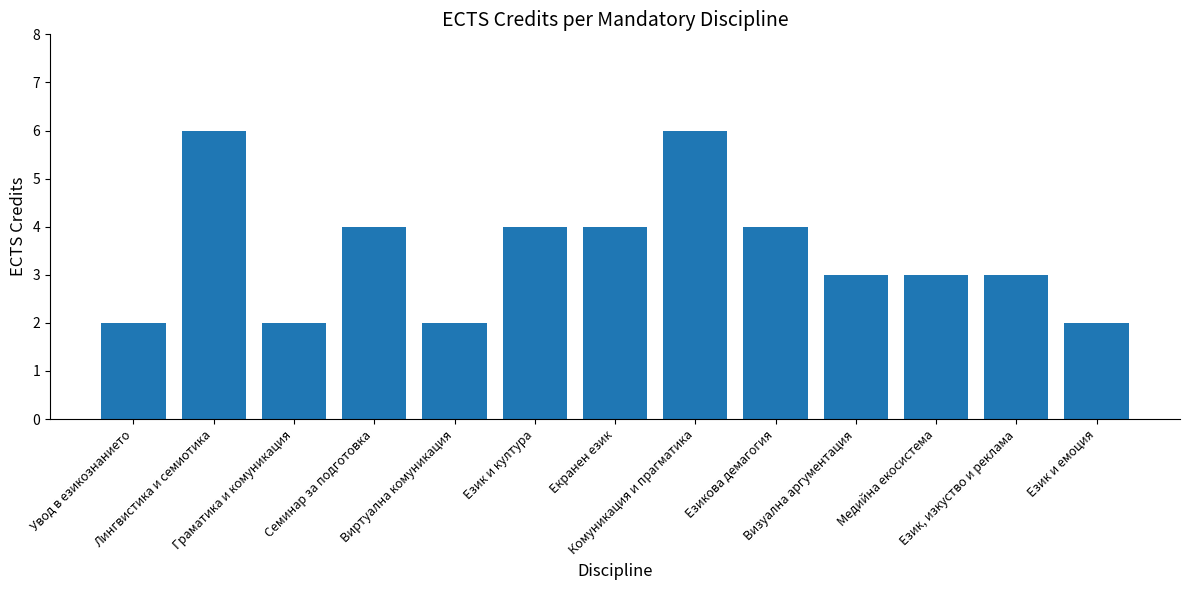

What is the ratio of the value at Езикова демагогия to the value at Семинар за подготовка?

1.0